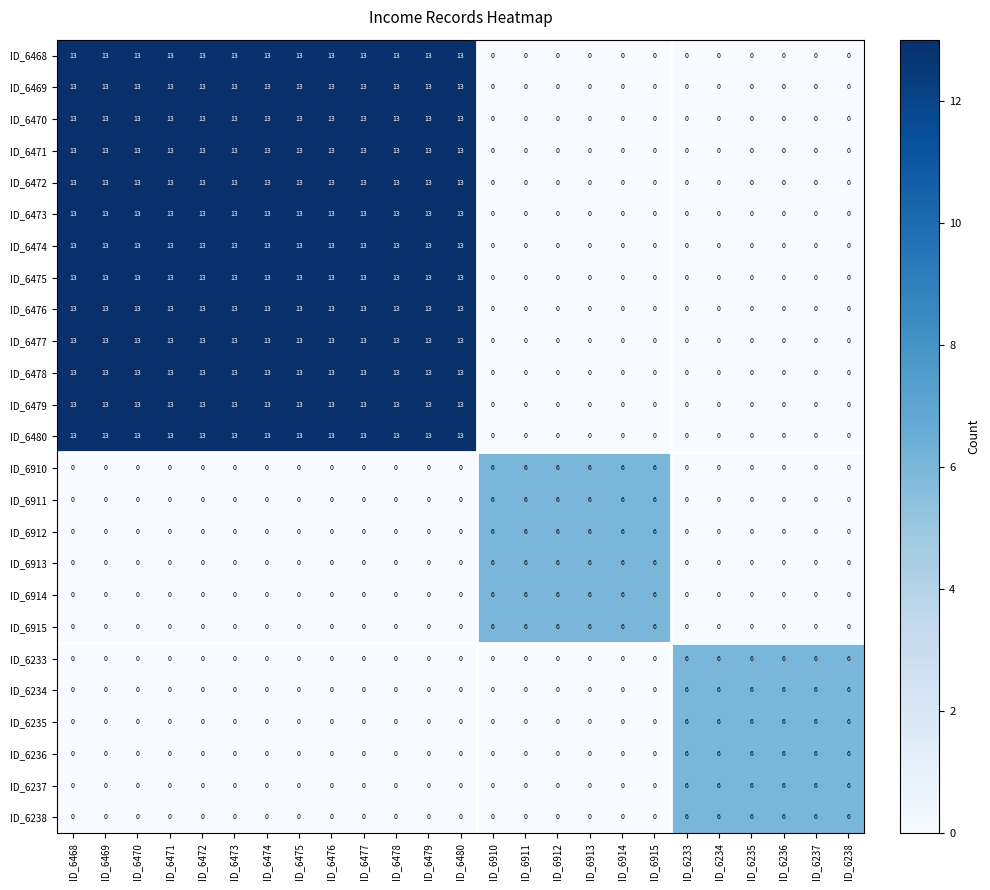

What is the sum of all ID_6470 values?

169